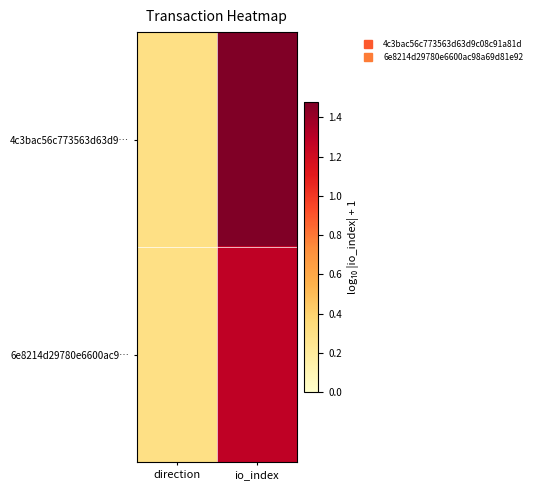

What is the total value across all series at direction?

0.6